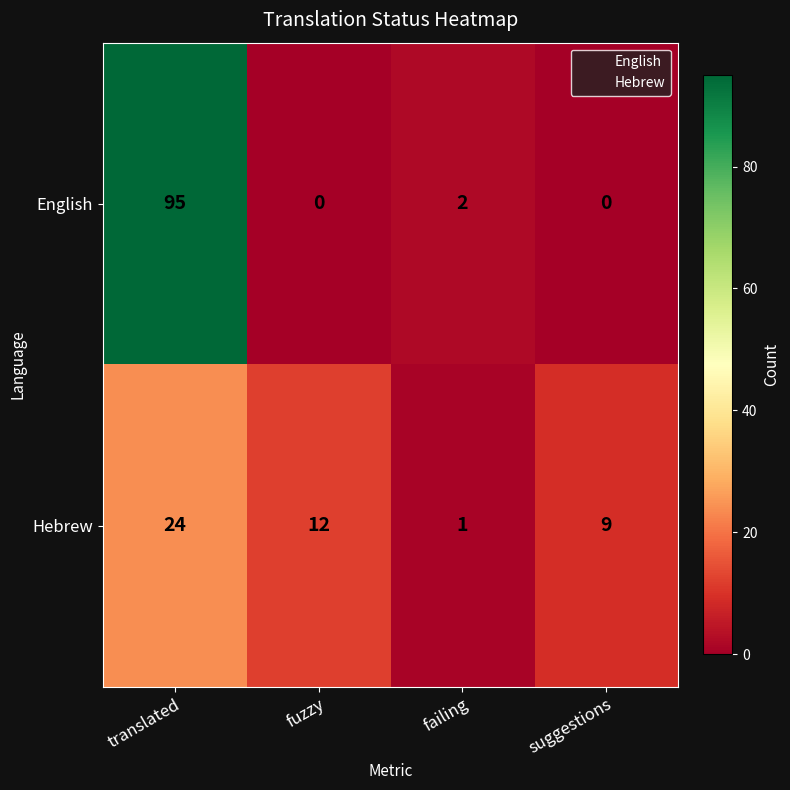

What is the total value across all series at failing?

3